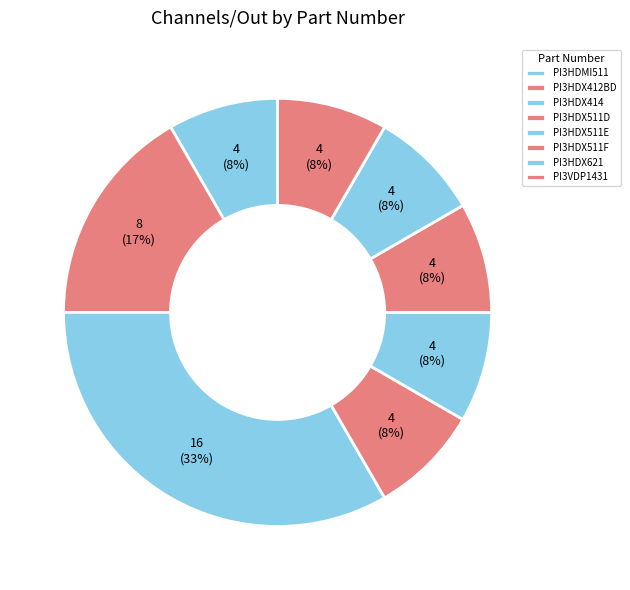

How many slices are in this pie chart?

8